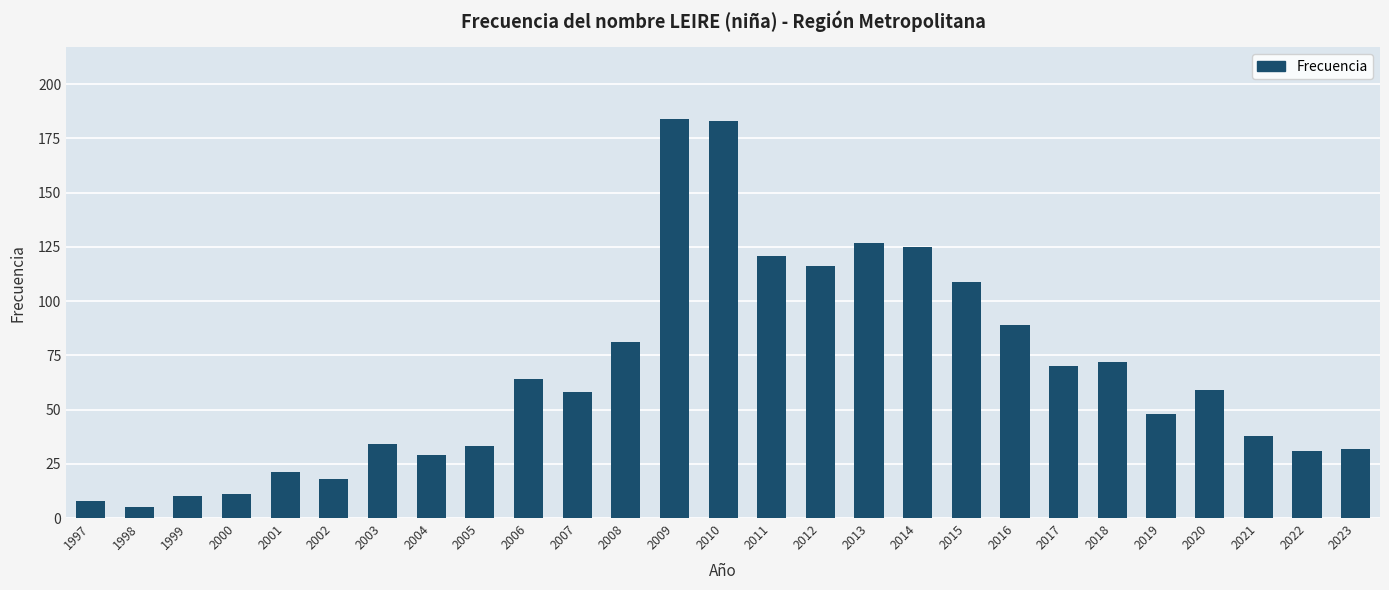

Reading right to left, extract all data points from this chart.

32	31	38	59	48	72	70	89	109	125	127	116	121	183	184	81	58	64	33	29	34	18	21	11	10	5	8